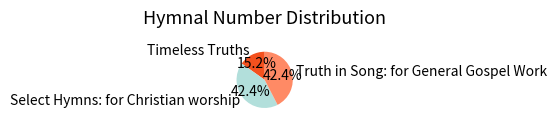

True or false: Truth in Song: for General Gospel Work accounts for 42% of the total.

True